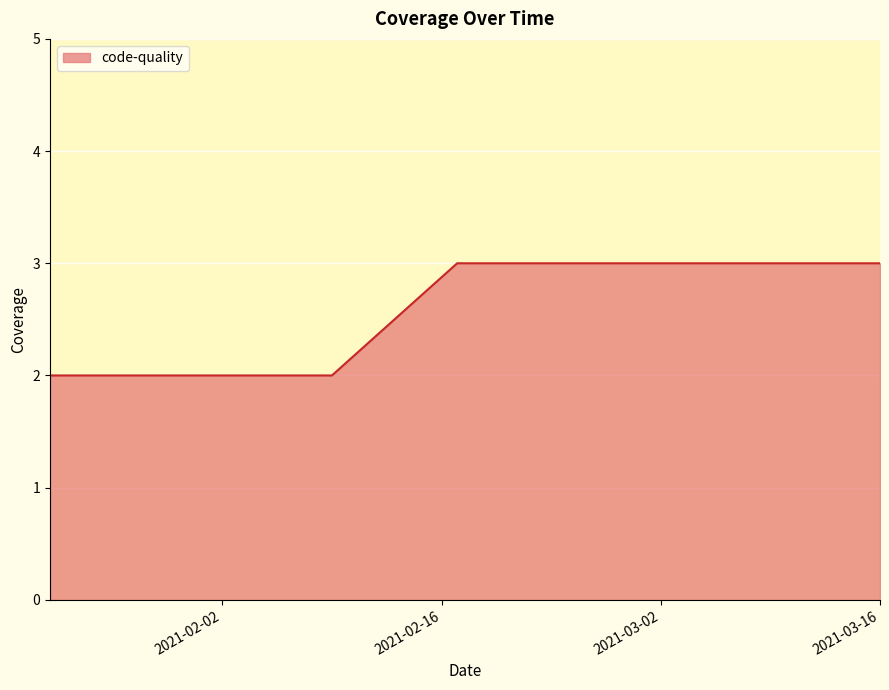

What is the greatest value displayed?

3